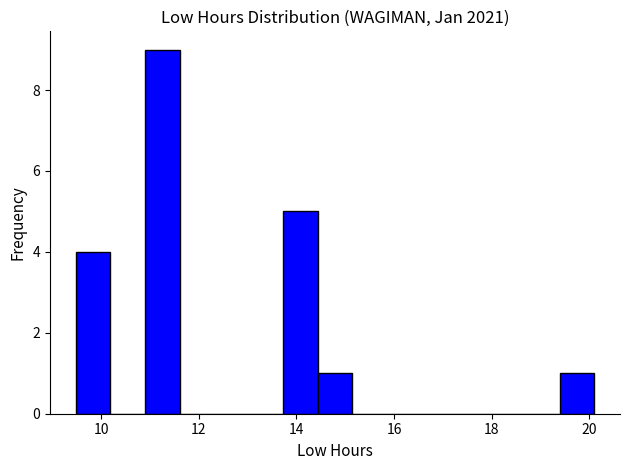

Around what value on the x-axis is the tallest bar? Give the approximate position of its centre, as read against the axis.

11.2